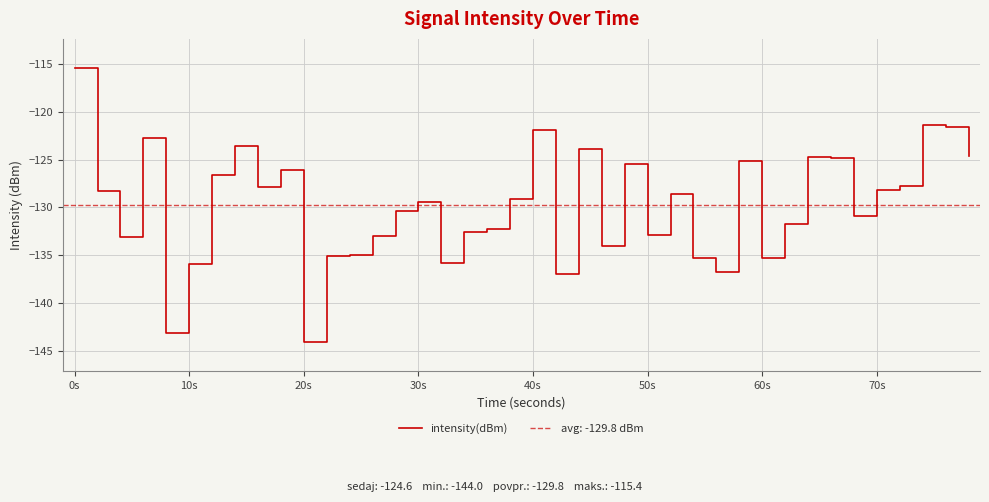

At which category does the chart reach its peak across all series?

0s